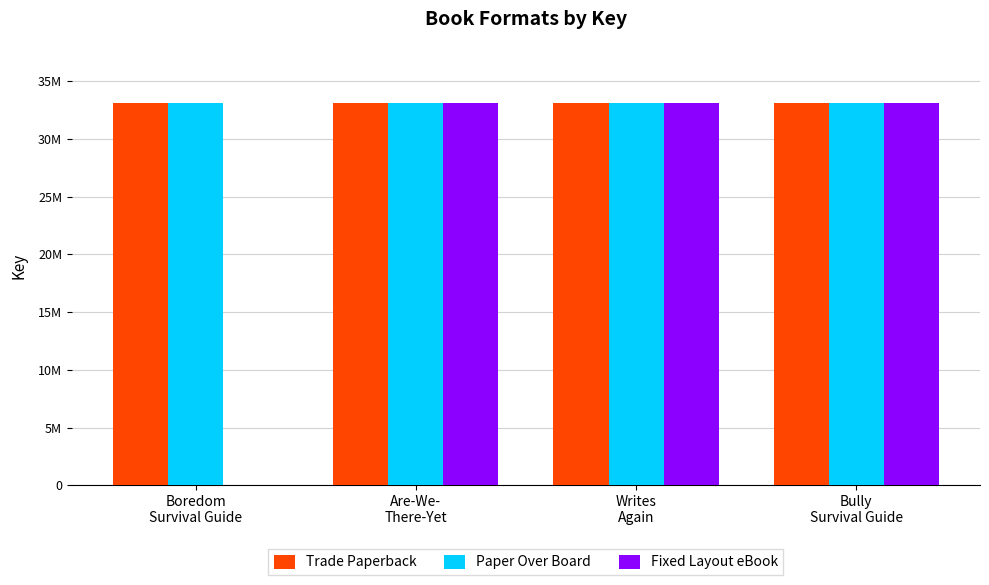

What is the label of the 4th bar from the right?

Boredom
Survival Guide